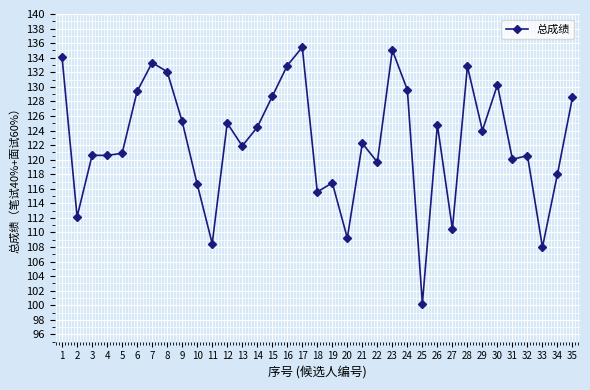

Read the value at 14.

124.4